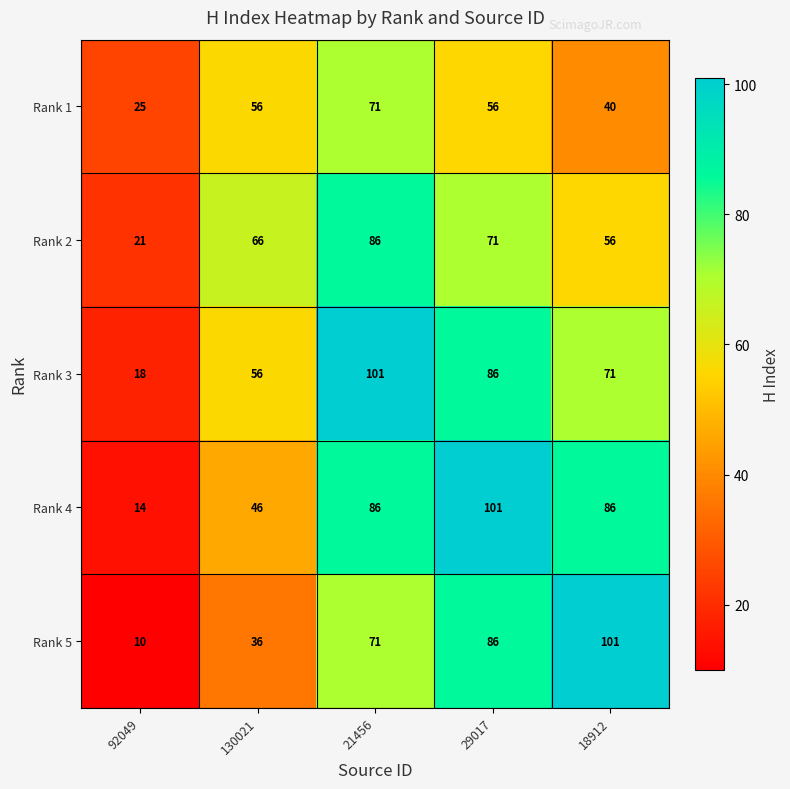

Which category has the lowest value in the Rank 4 series?

92049